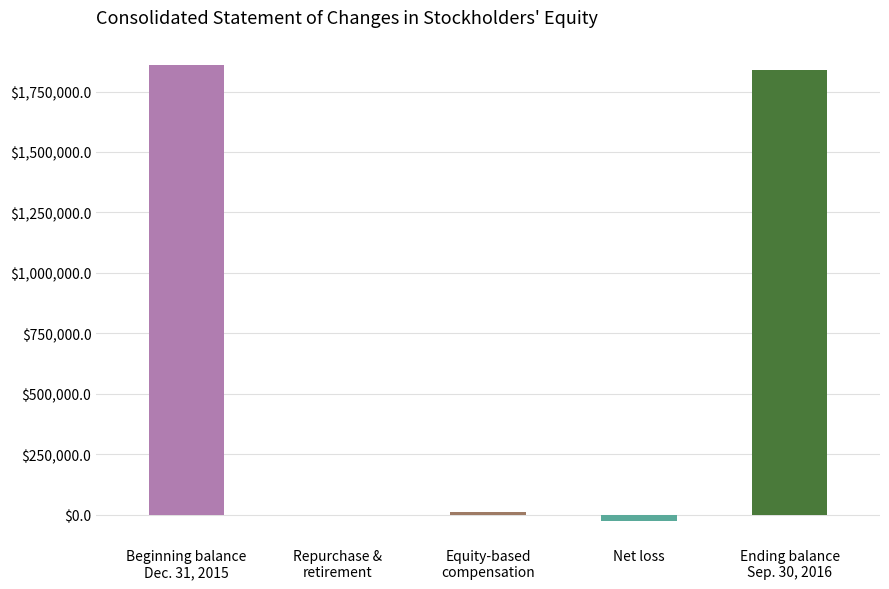

Reading right to left, list all the values displayed in this chart.

1840186	-26234	10549	-2713	1858584